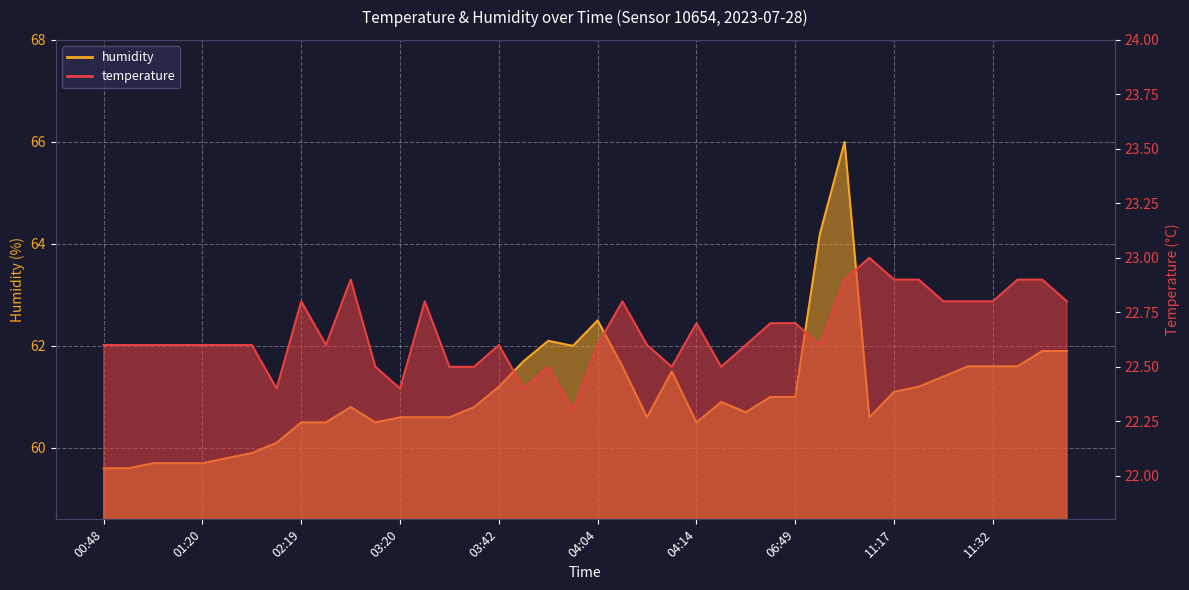

True or false: temperature has more than 1 points higher than both neighbors.

True